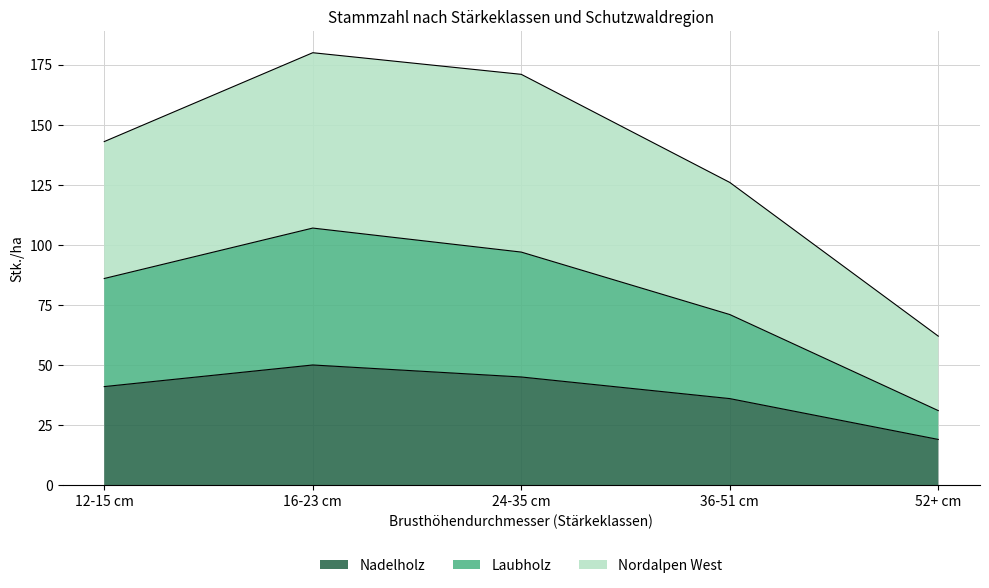

At which label does Nadelholz reach its minimum?

52+ cm